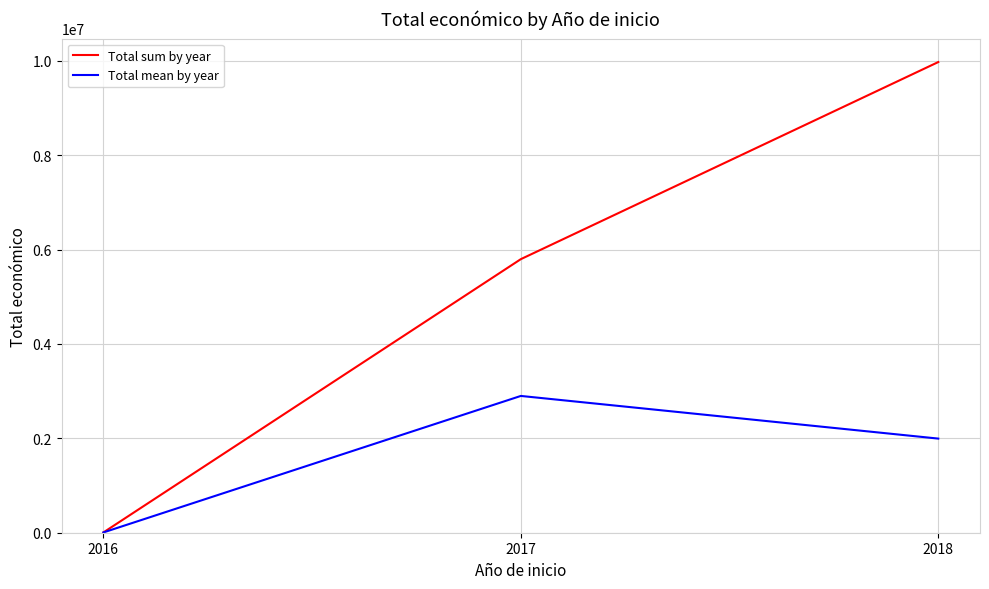

What is the sum of all Total sum by year values?

15773646.0